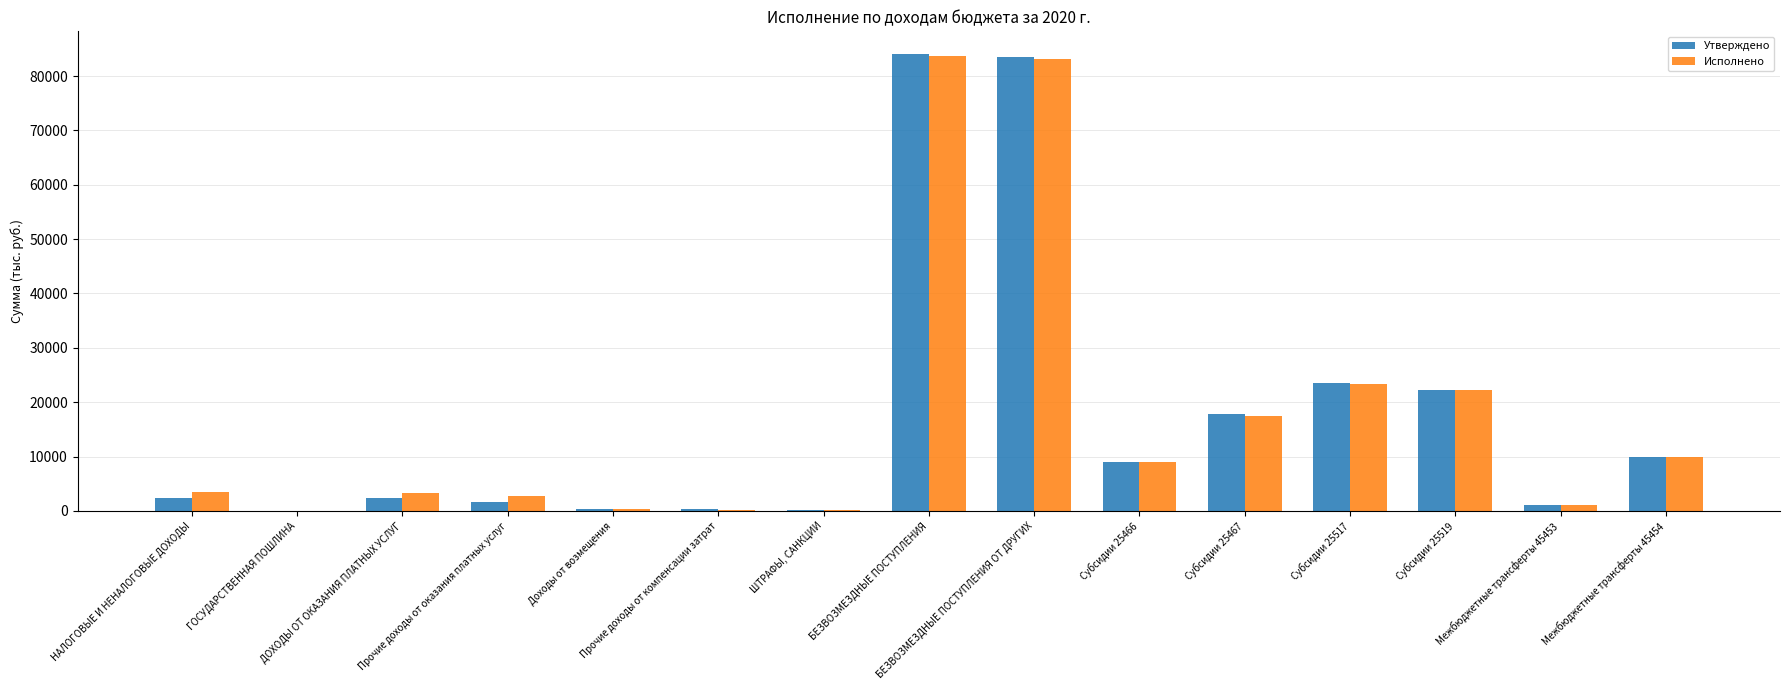

What are all the series names shown in the legend?

Утверждено, Исполнено